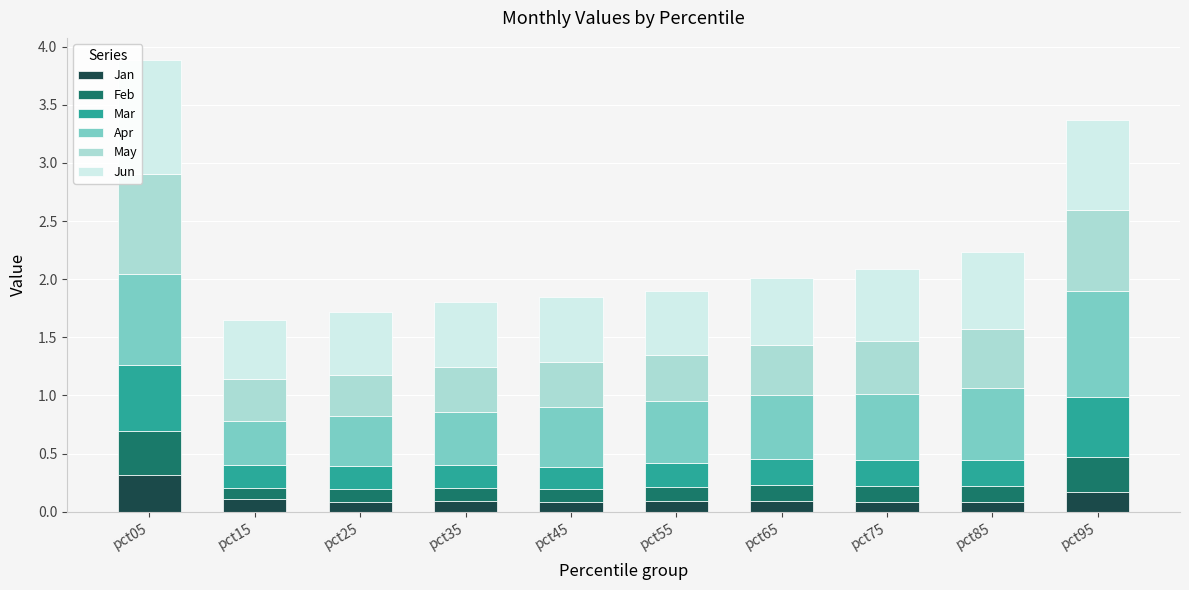

At which category is the sum across all series the highest?

pct05